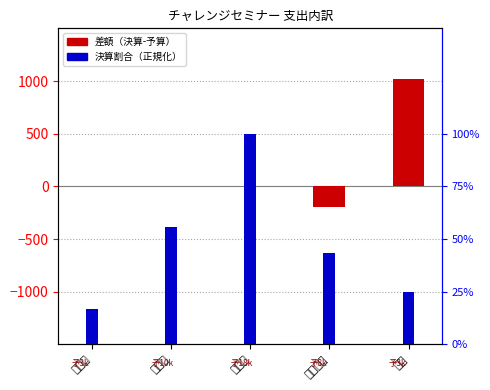

What are all the series names shown in the legend?

差額（決算-予算）, 決算割合（正規化）